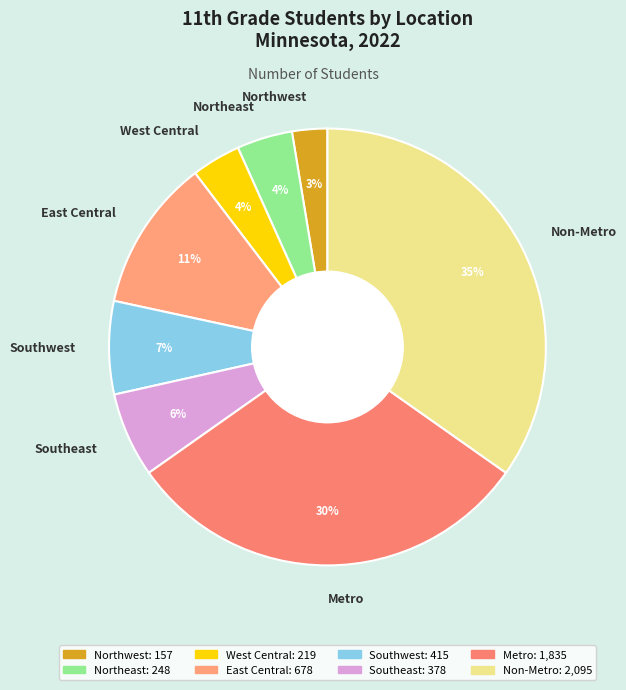

True or false: Metro accounts for 30% of the total.

True